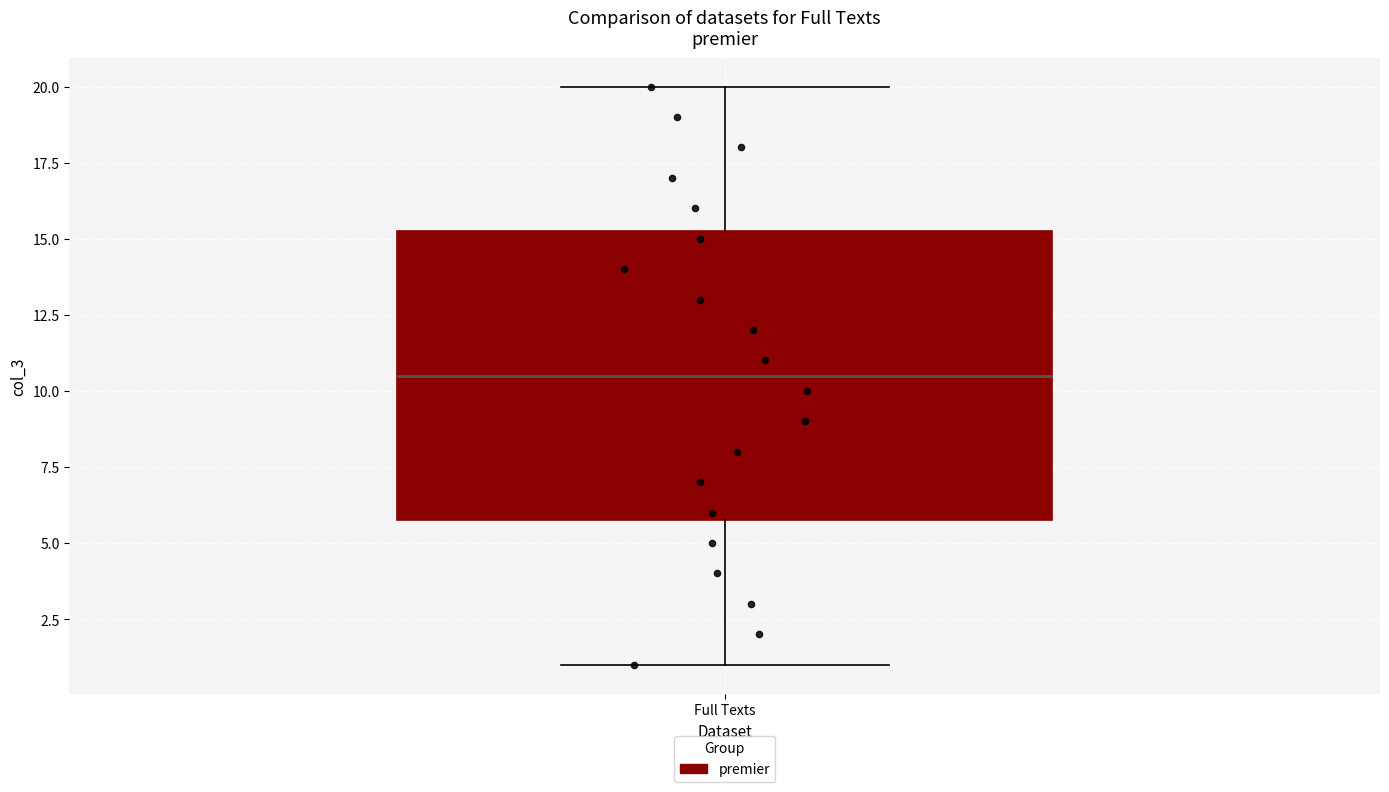

Read this box plot against the y-axis: the position of the median line, the range covered by the box, and the ends of both whiskers. The values are not printed on the chart, so give them approximately, as read against the axis.

median 10.5, box 6.0 to 15.5, whiskers 1.0 to 20.0